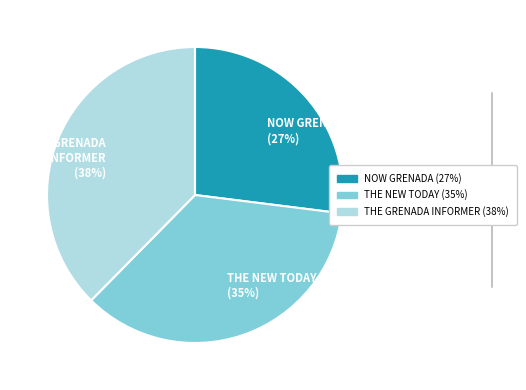

What percentage is the THE NEW TODAY slice, to the nearest percent?

35%